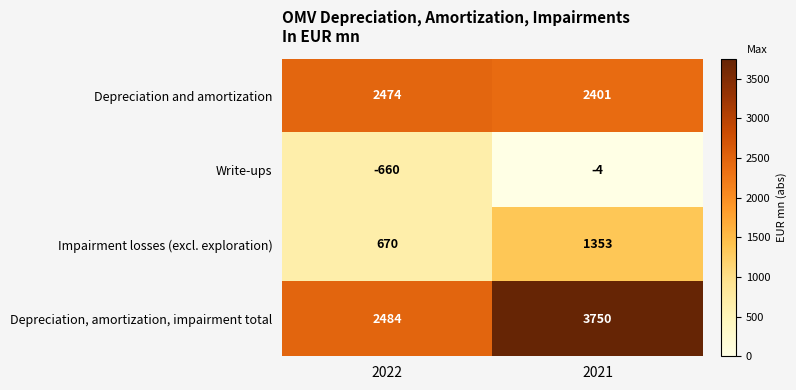

What is the sum of the Impairment losses (excl. exploration) values at 2022 and 2021?

2023